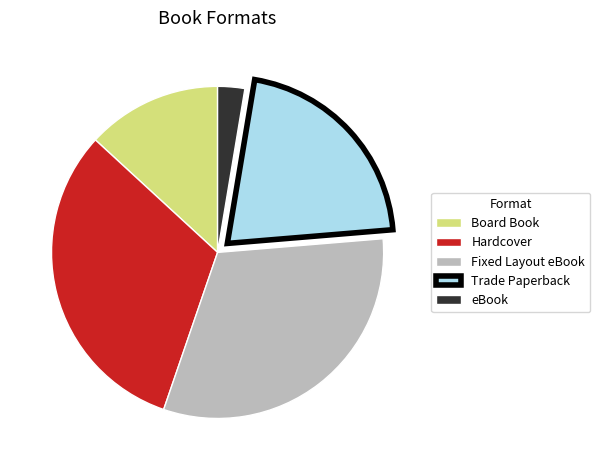

Is it true that Board Book is 13% of the pie?

True